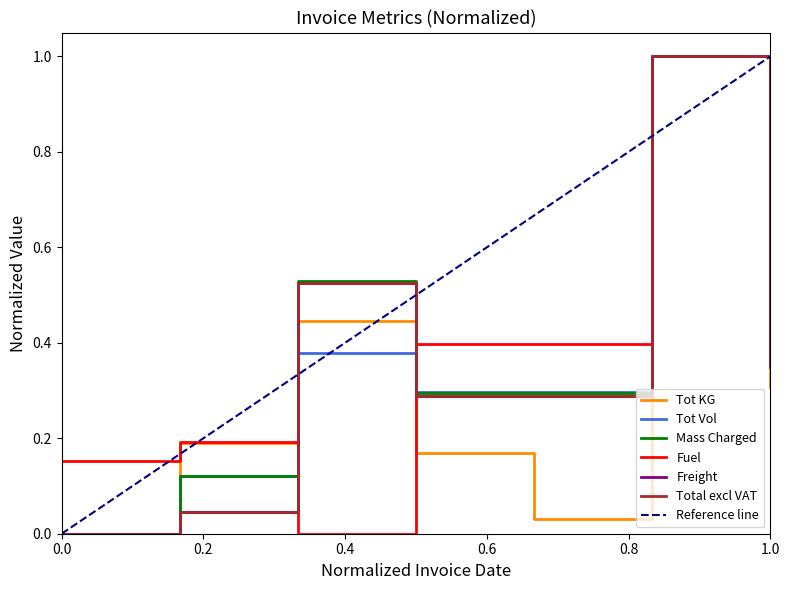

True or false: Total excl VAT has a value of 0.0 at 0.0.

True